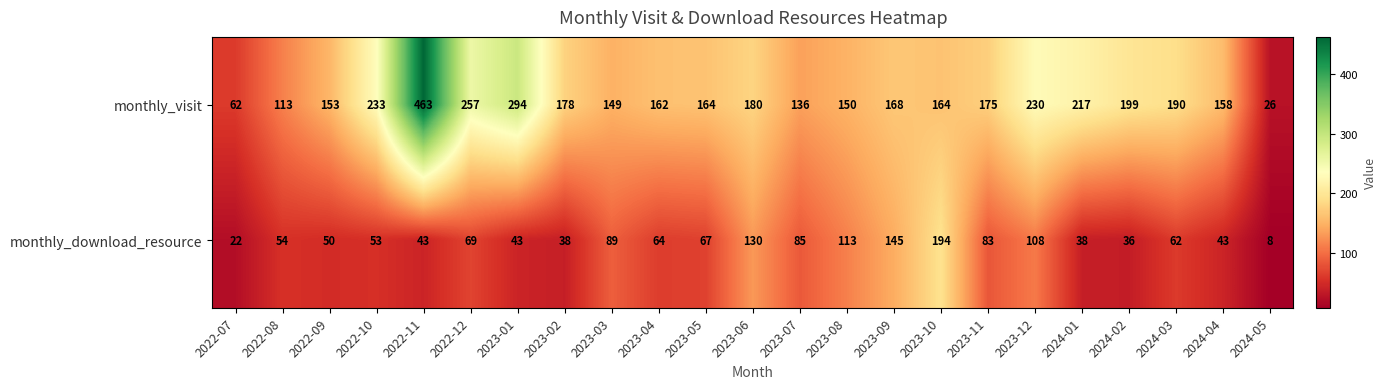

How many data points does each series have?

23